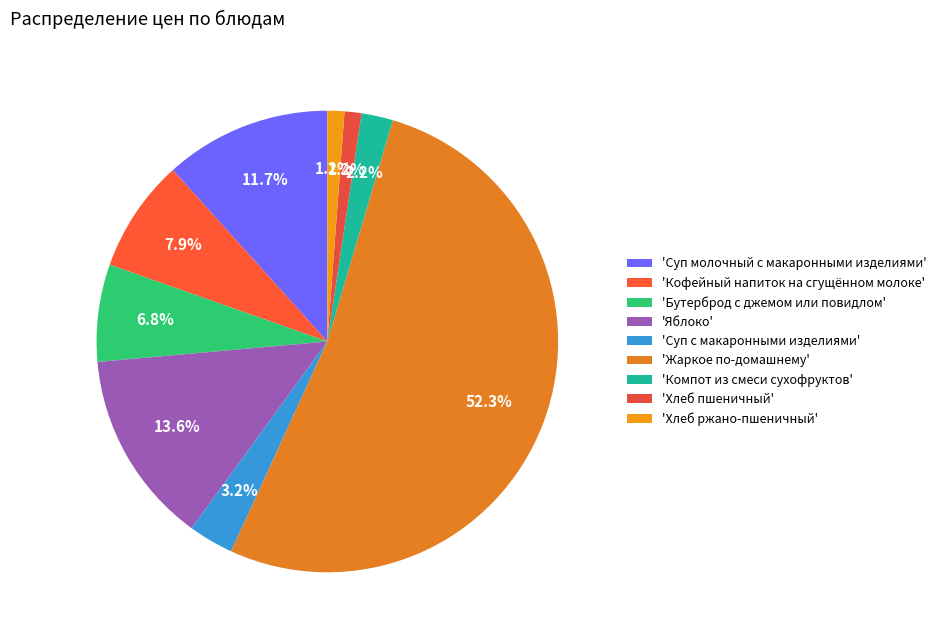

How many segments does this pie chart have?

9